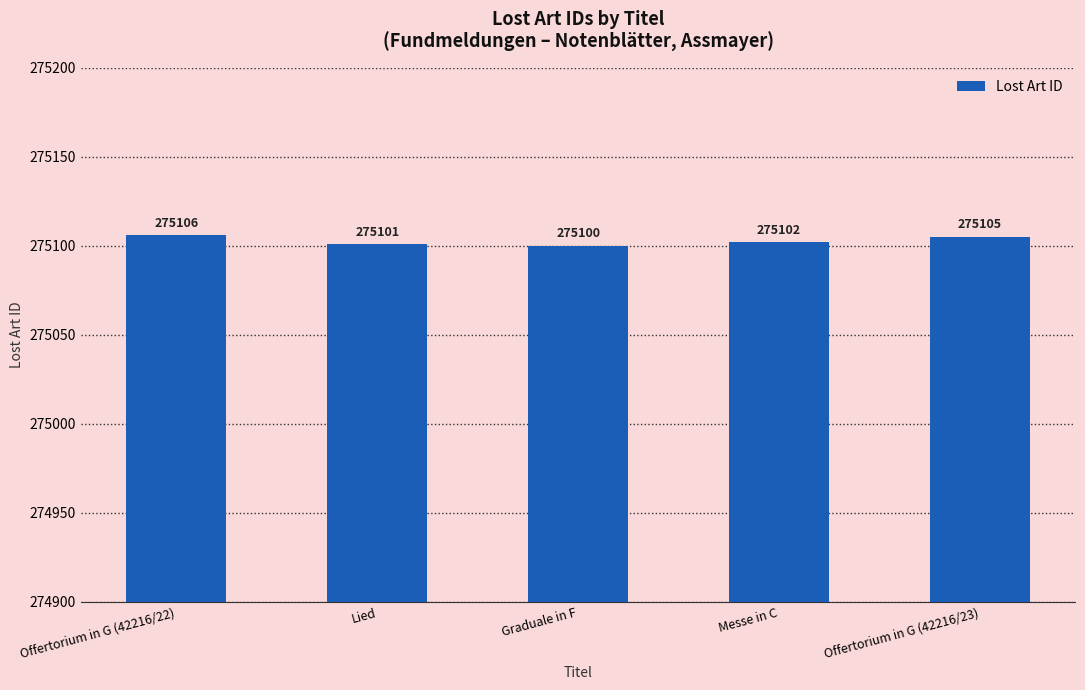

Reading right to left, list all the values displayed in this chart.

275105	275102	275100	275101	275106